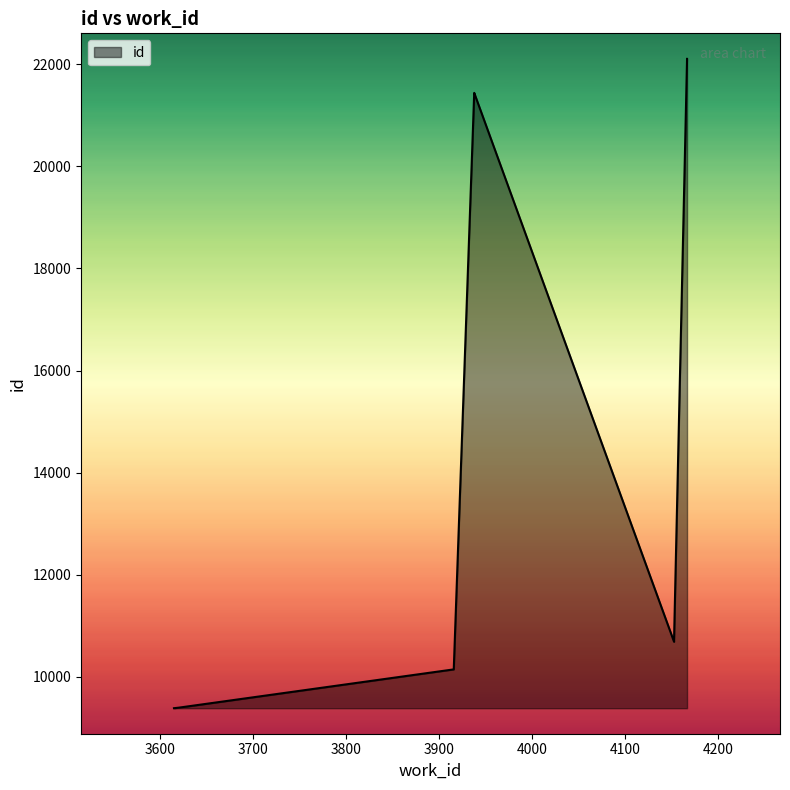

Which label corresponds to the smallest value in the chart?

3615